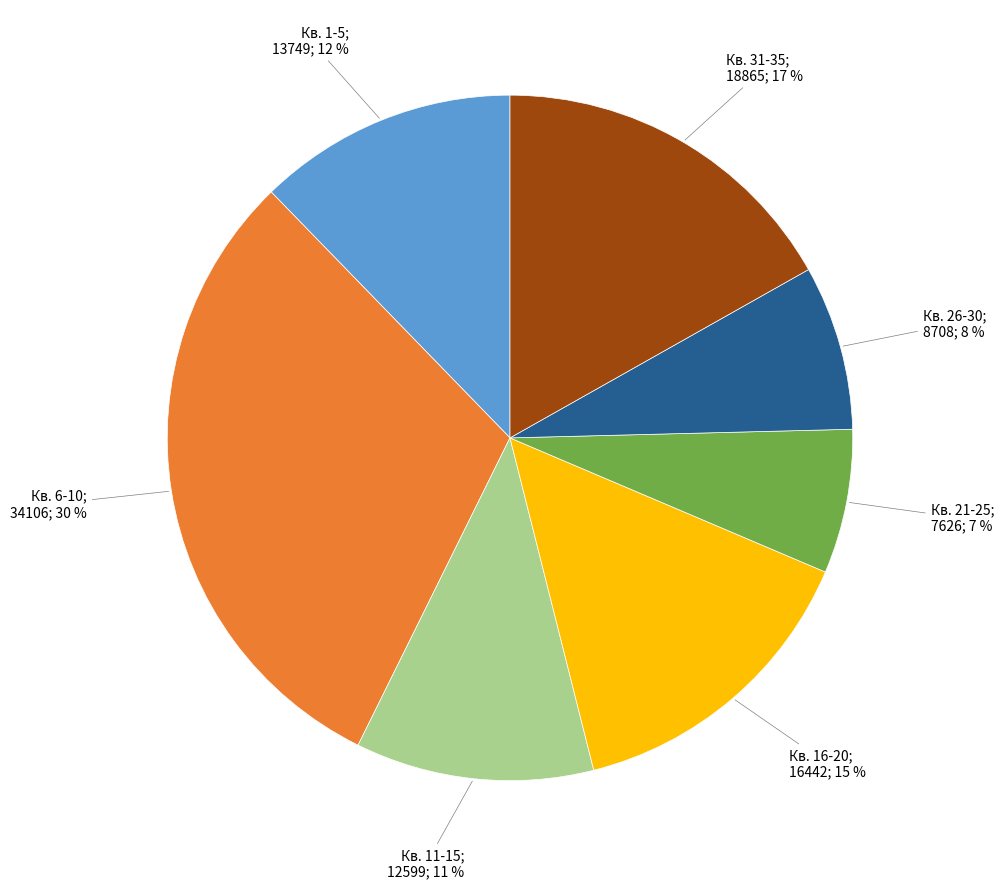

Does any single category account for the majority?

No